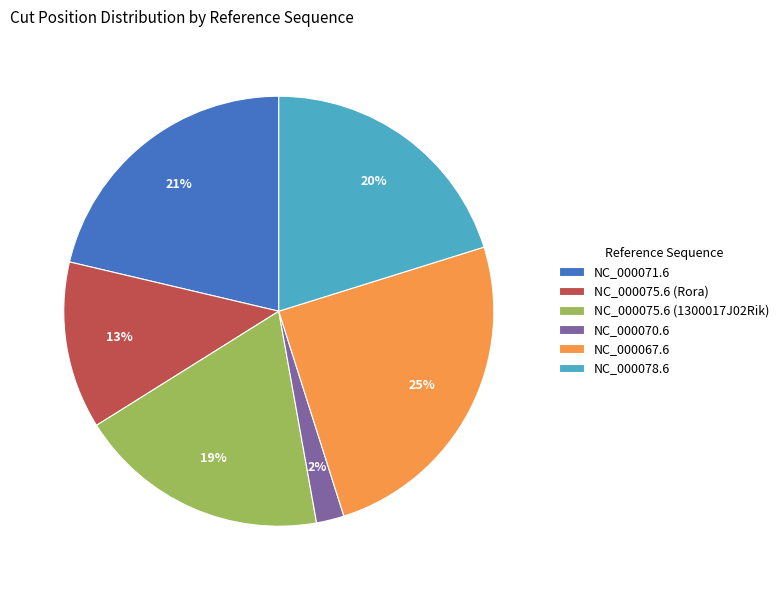

To the nearest percent, what percentage of the pie is NC_000078.6?

20%